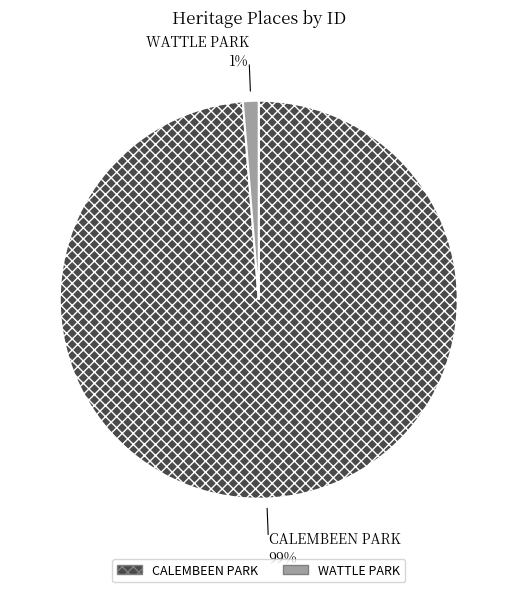

Rank the categories by value from highest to lowest.

CALEMBEEN PARK, WATTLE PARK